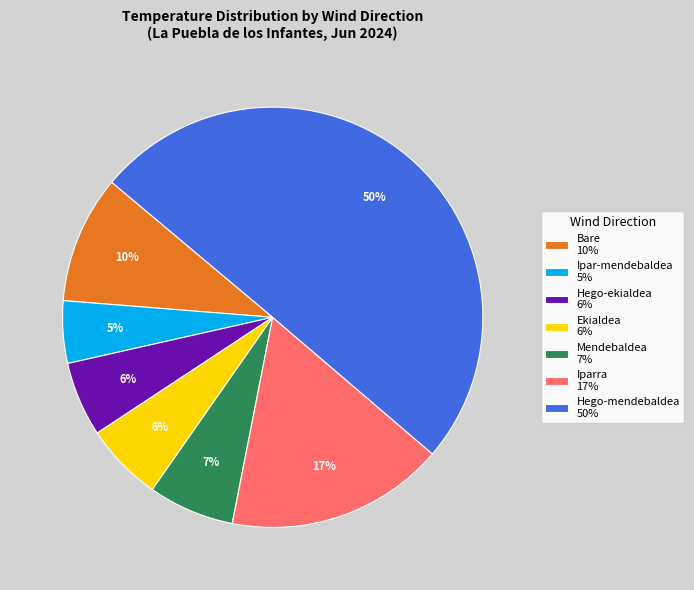

Which slice is the largest?

Hego-mendebaldea 50%